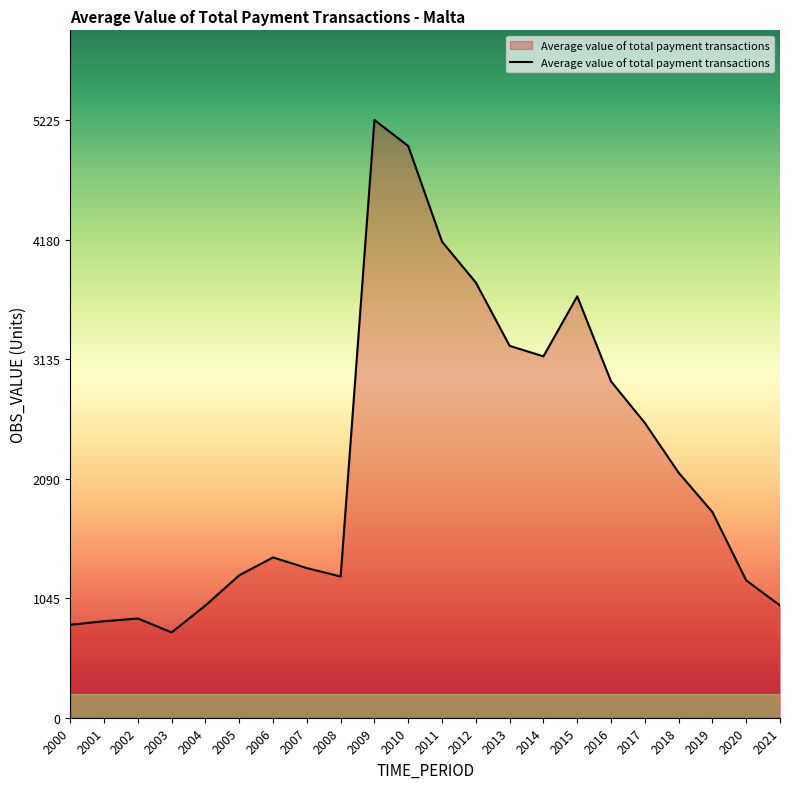

Which category has the highest value across all series?

2009